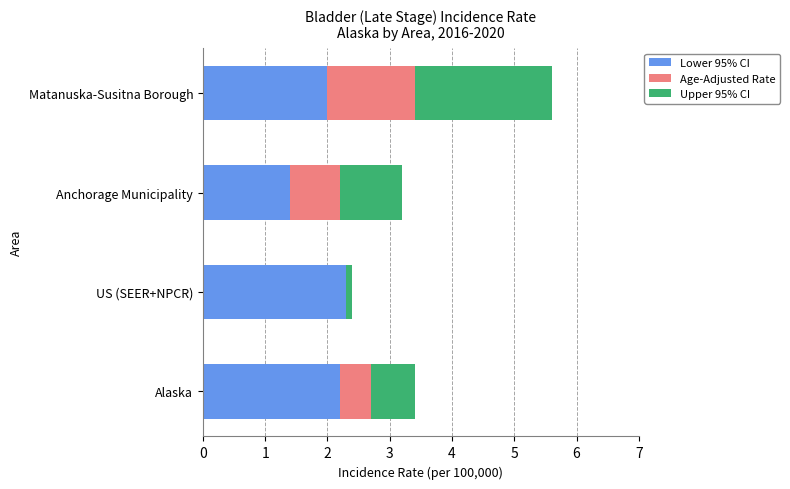

The value of Lower 95% CI at Matanuska-Susitna Borough is 2.0. True or false?

True